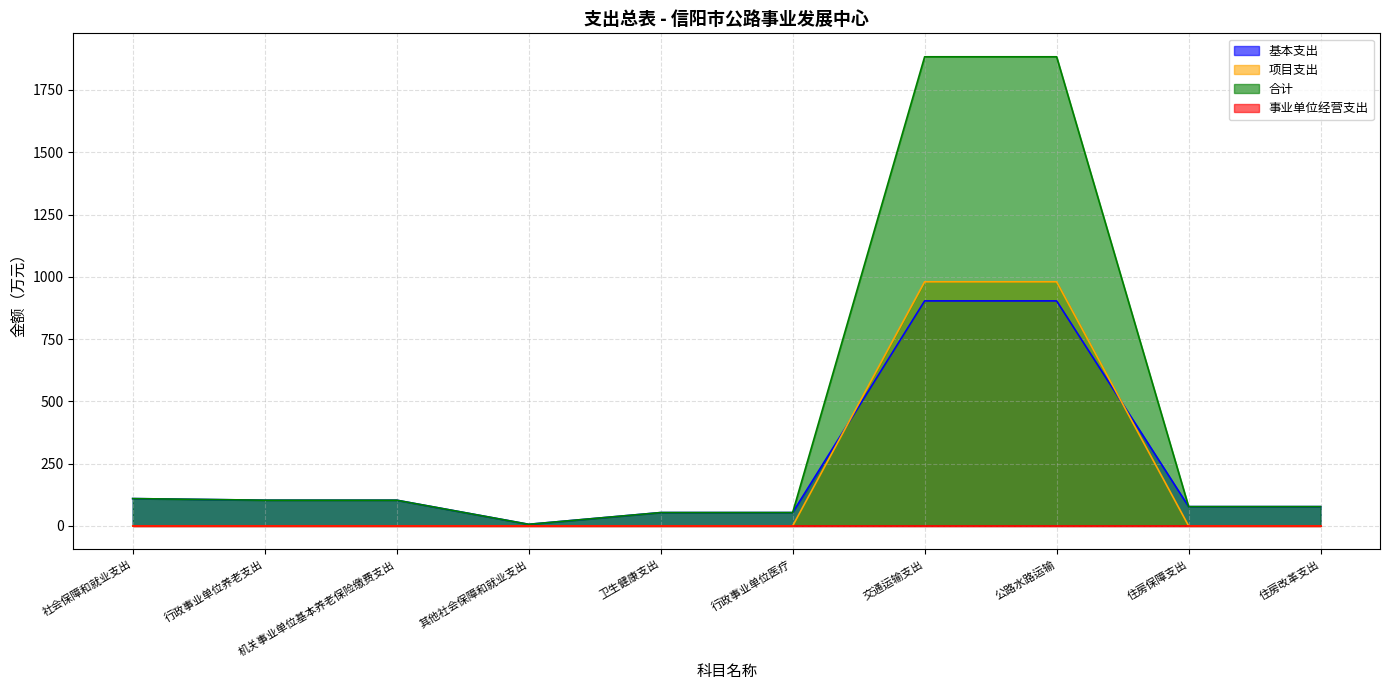

True or false: 合计 has a value of 17.4 at 住房保障支出.

False